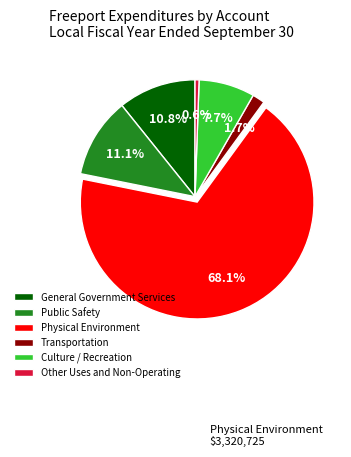

Which category has the biggest portion of the pie?

Physical Environment